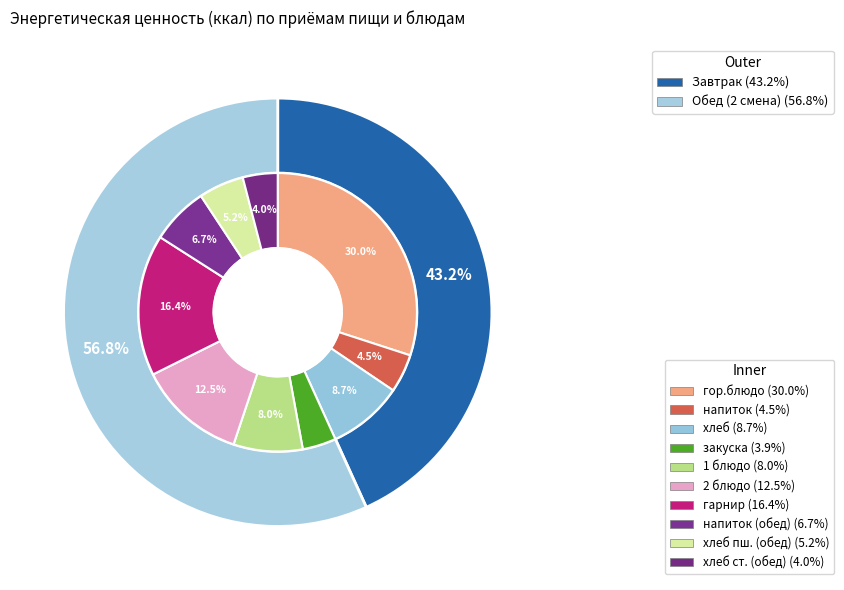

How many slices are in this pie chart?

2